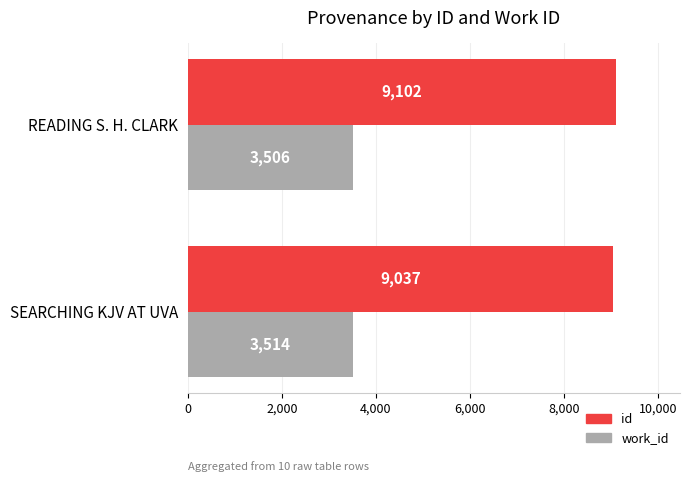

Which label corresponds to the smallest value in the chart?

READING S. H. CLARK